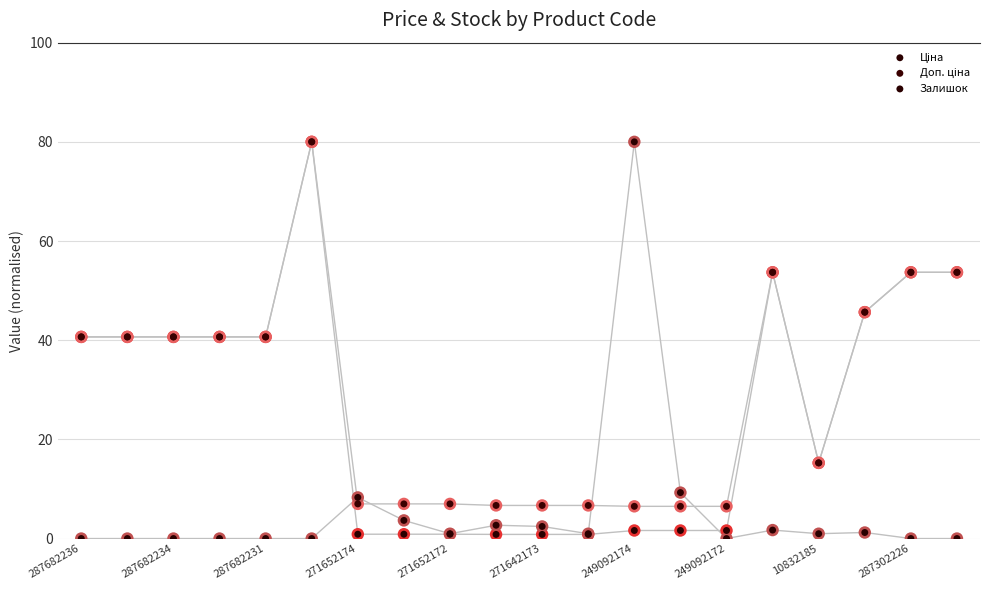

Is the value of Ціна at 287682231 greater than the value of Доп. ціна at 249092172?

Yes